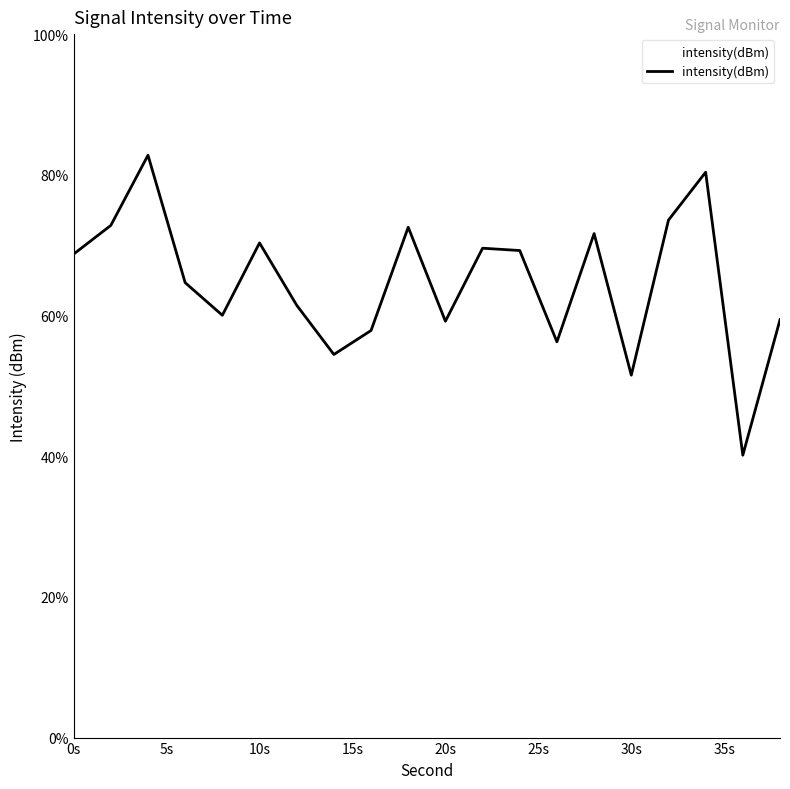

What is the maximum value for intensity(dBm)?

82.8